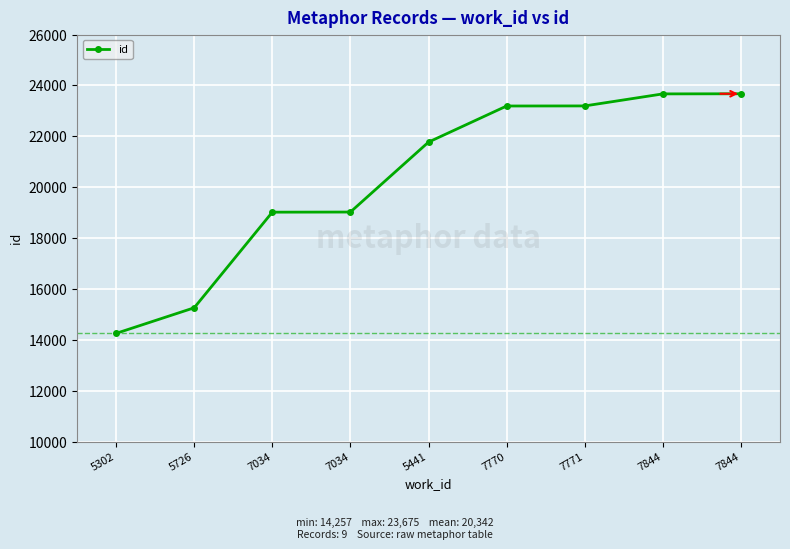

The value at 5726 is 8430. True or false?

False